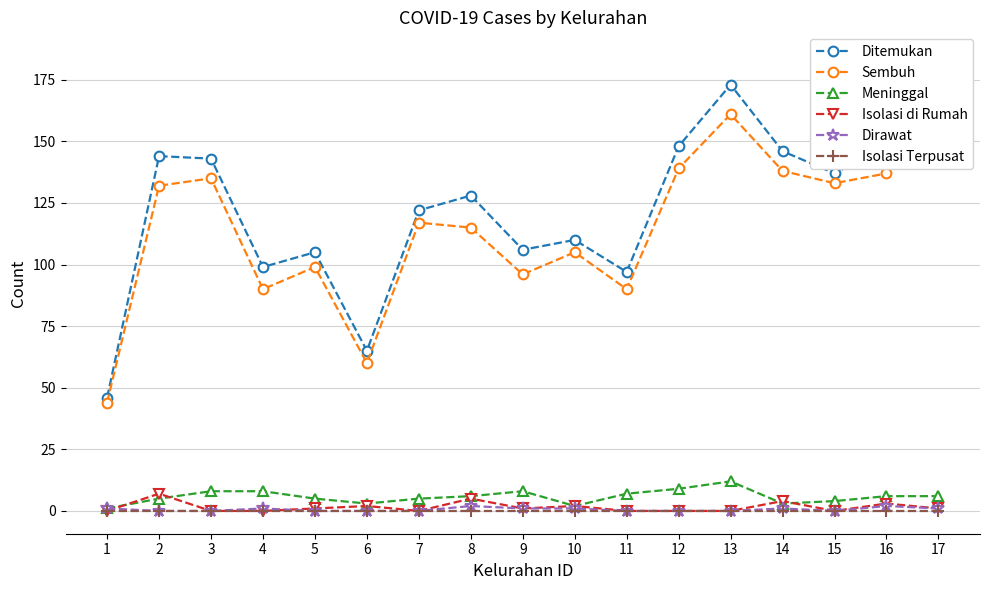

True or false: Ditemukan and Meninggal intersect in this chart.

False